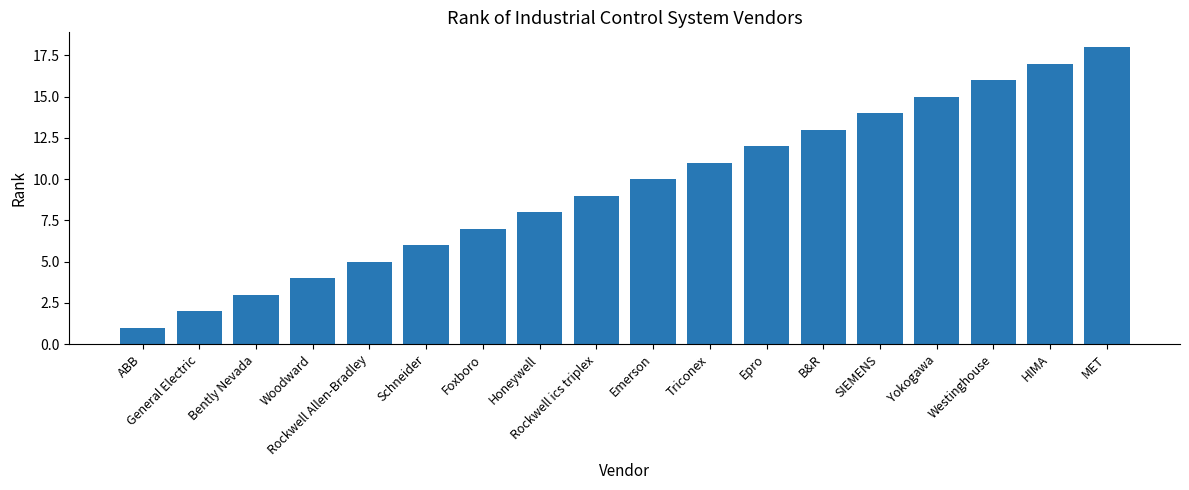

What is the average value?

10